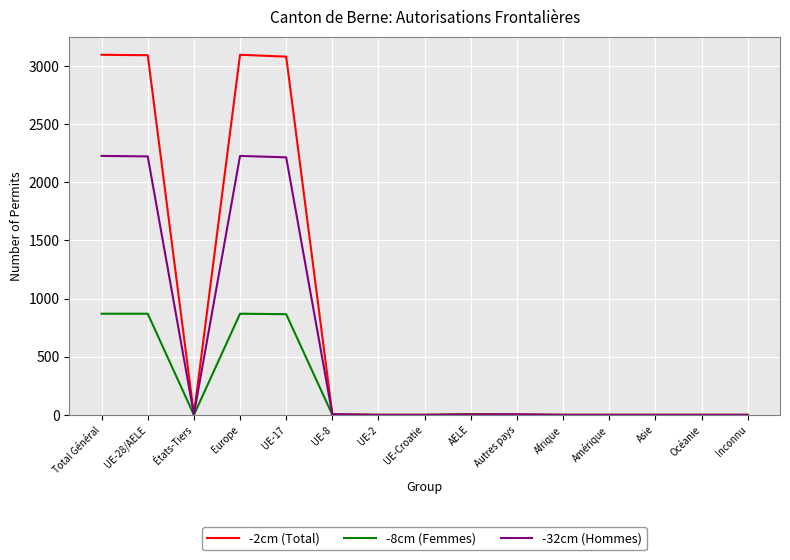

Count the number of data series in this chart.

3